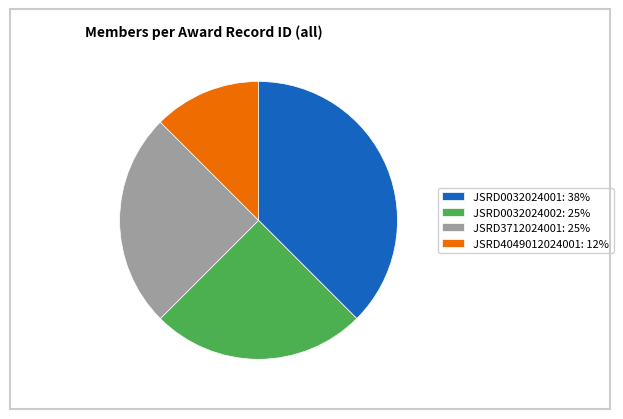

True or false: JSRD0032024001 accounts for 38% of the total.

True